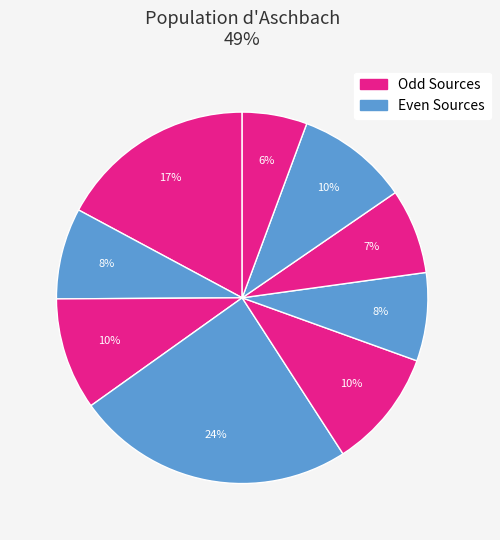

How many segments does this pie chart have?

9